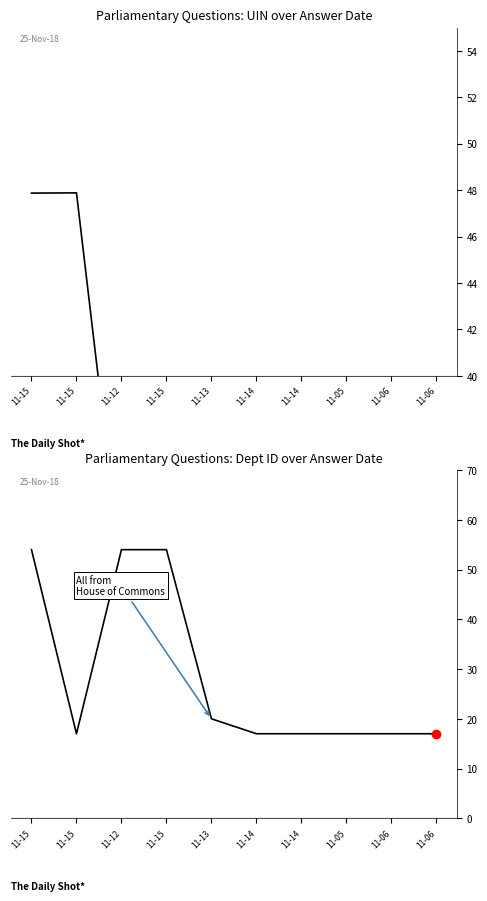

Which series ends up on top after the final intersection of UIN (scaled) and Answering Dept ID?

Answering Dept ID